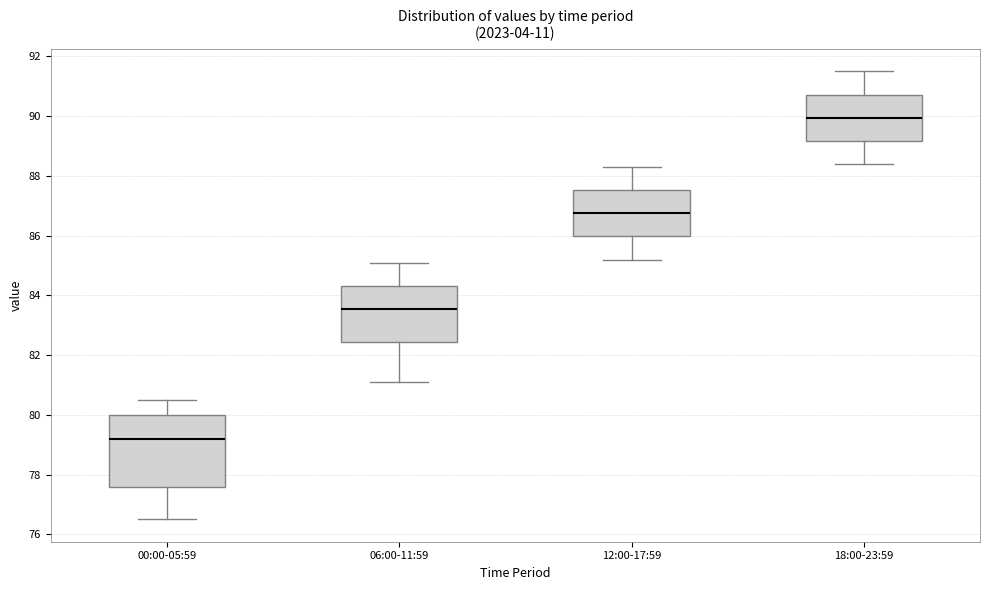

Which box has the highest median line?

18:00-23:59